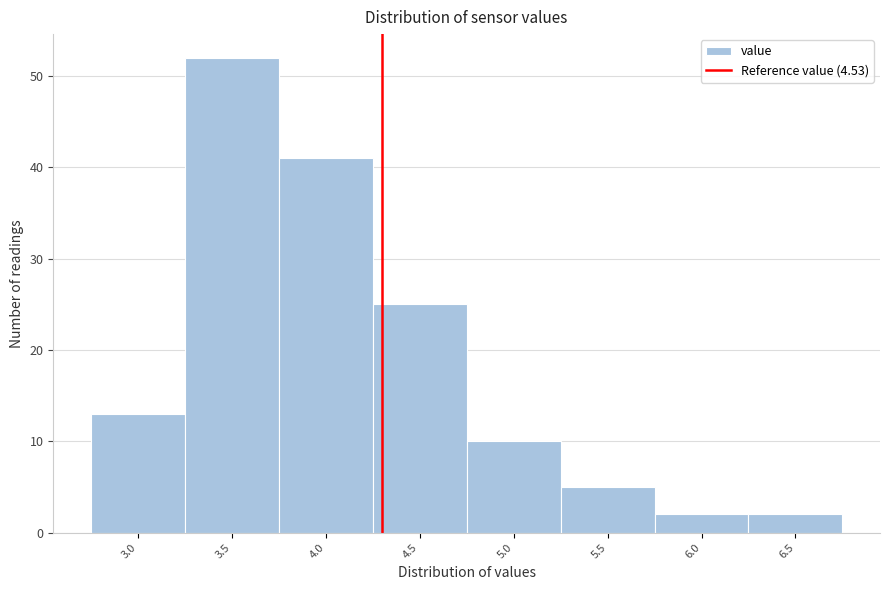

Reading left to right, extract all data points from this chart.

13	52	41	25	10	5	2	2